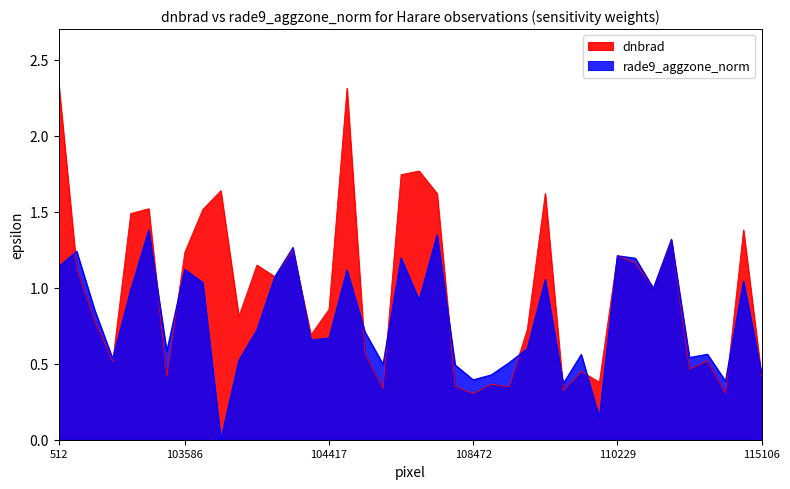

How many categories are shown in the chart?

40